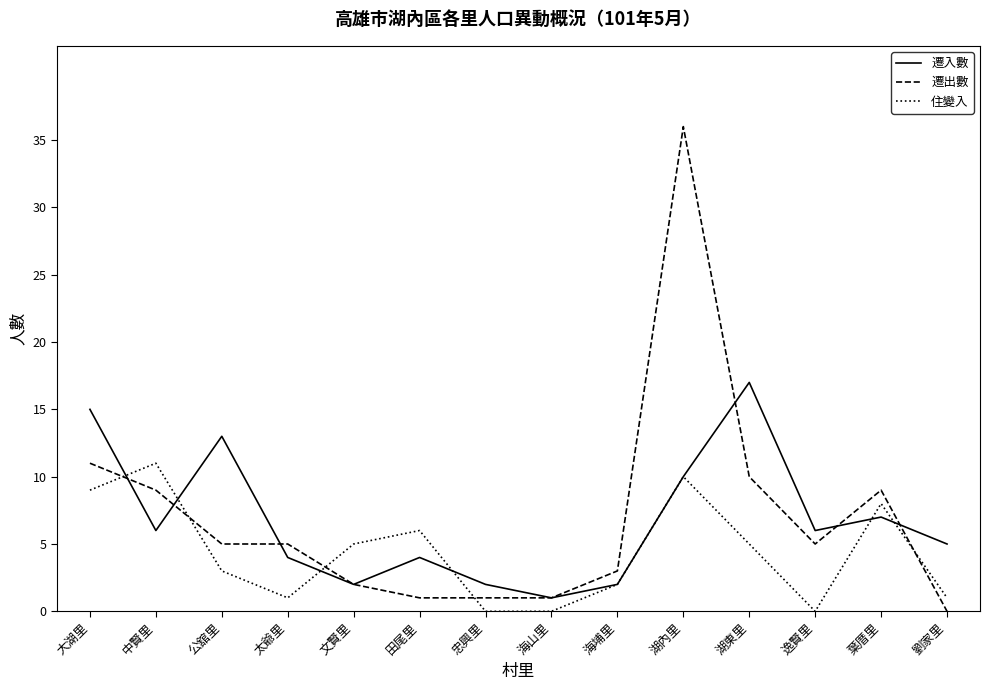

Does the chart display data point markers on the line(s)?

No